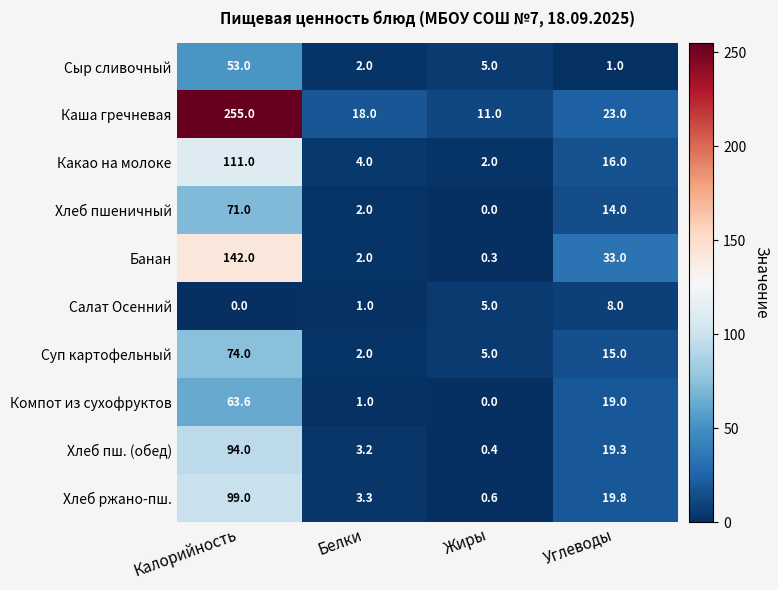

List the labels in order of Хлеб ржано-пш. value, largest first.

Калорийность, Углеводы, Белки, Жиры